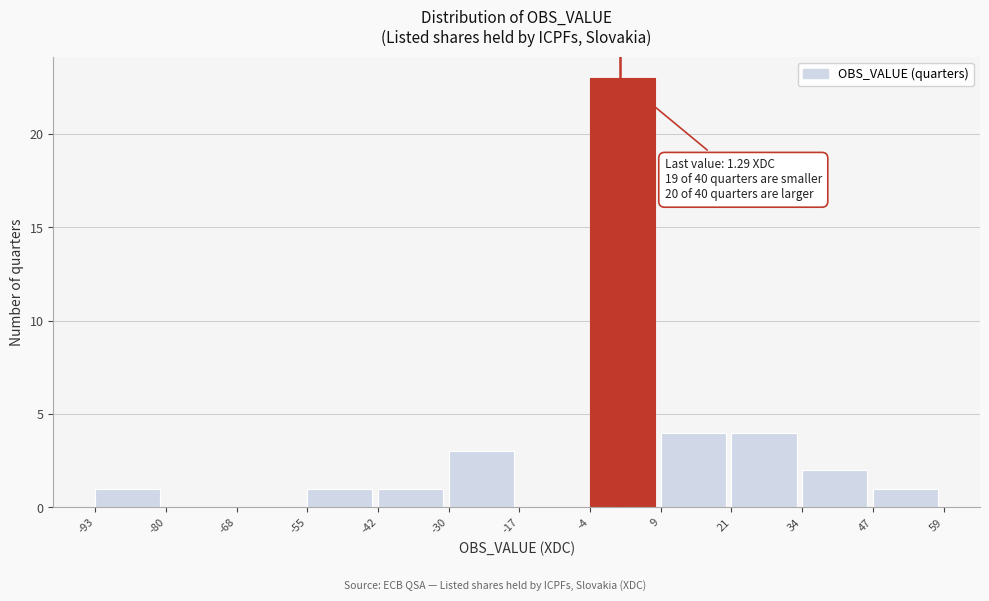

Over which range of the x-axis is the bar tallest?

-4 to 9